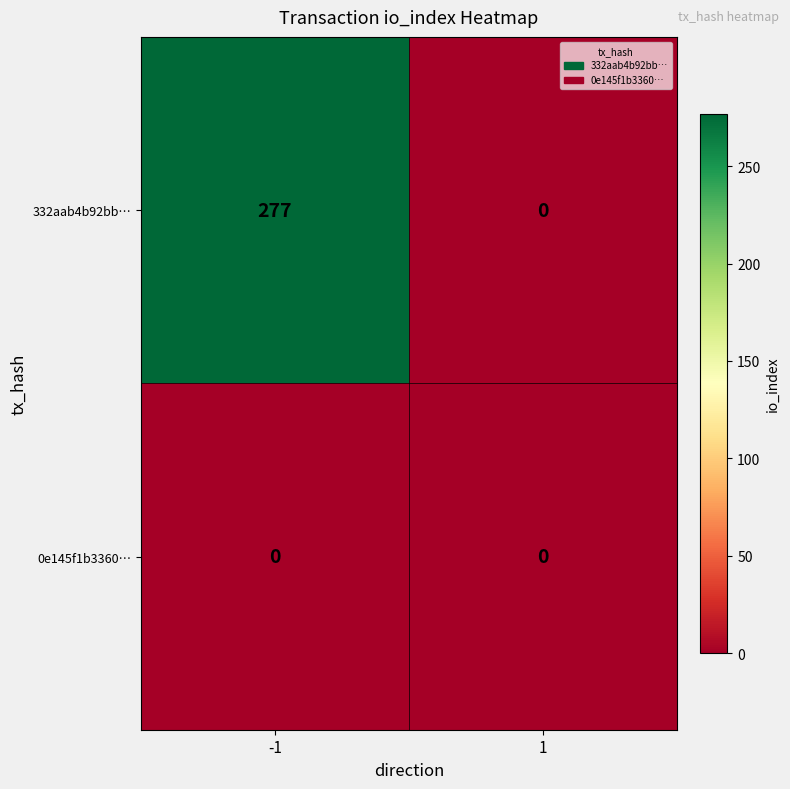

What is the difference between the 332aab4b92bb… values at 1 and -1?

277